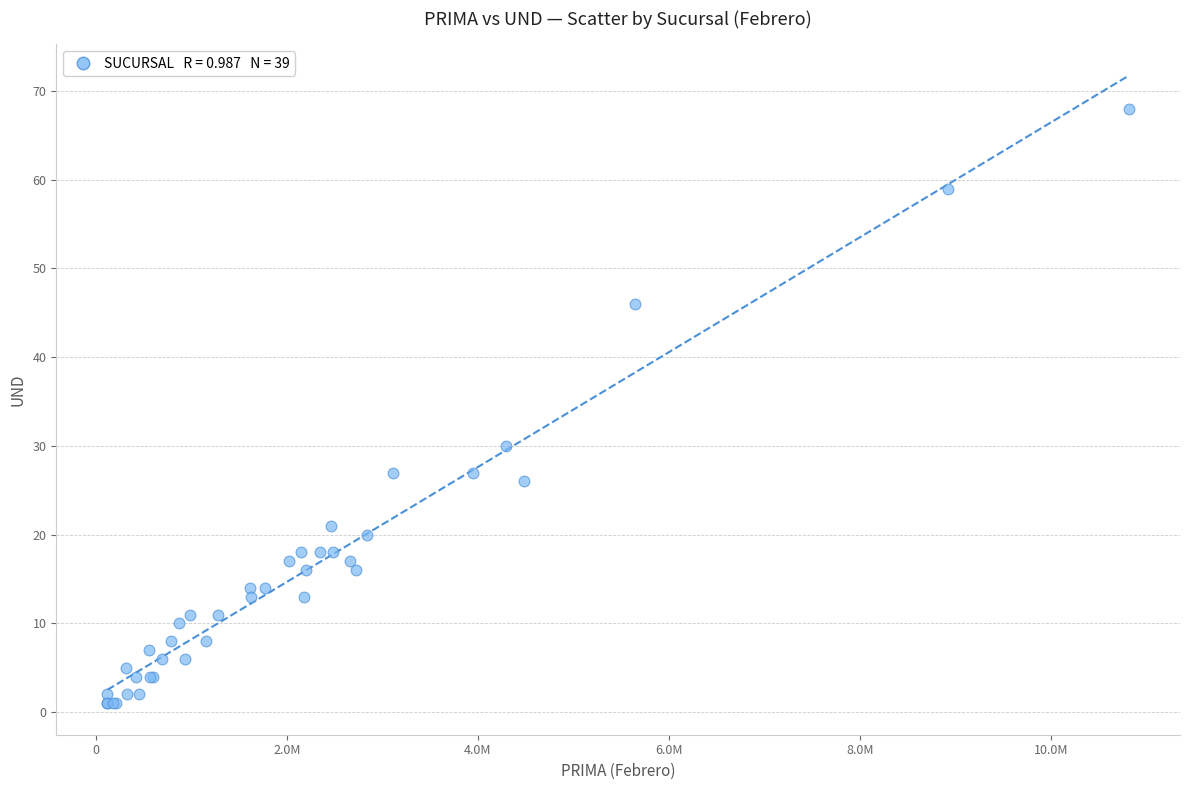

What Y value in the scatter plot is closest to 34?

30